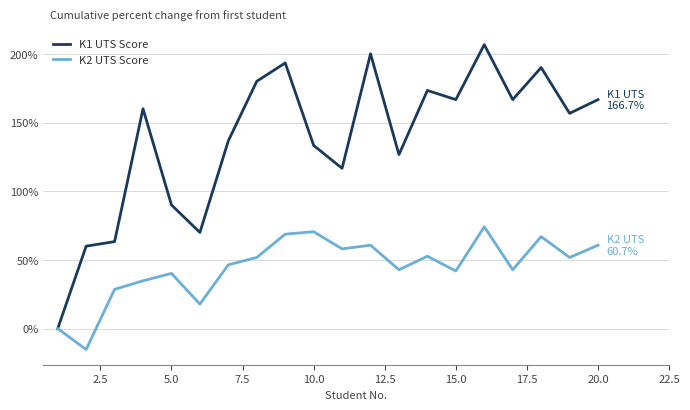

Which series has the largest total across all categories?

K1 UTS Score